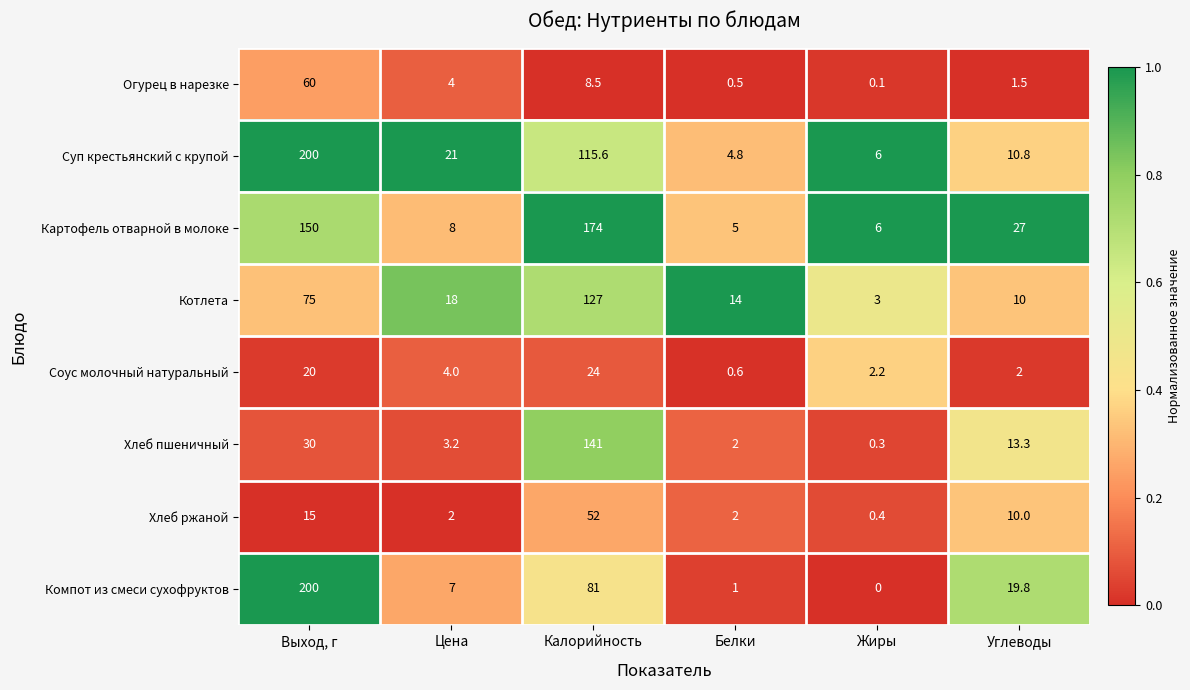

What is the sum of all Котлета values?

247.0